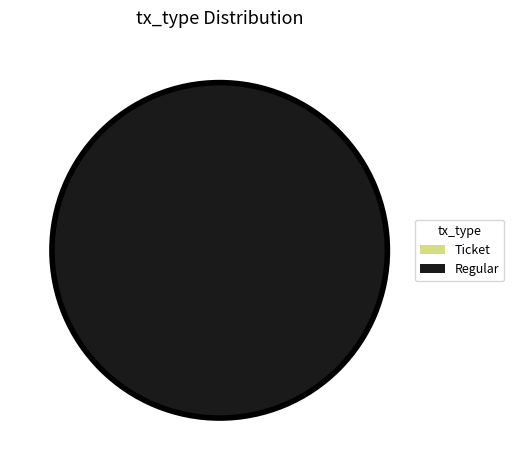

Between Regular and Ticket, which is larger?

Regular